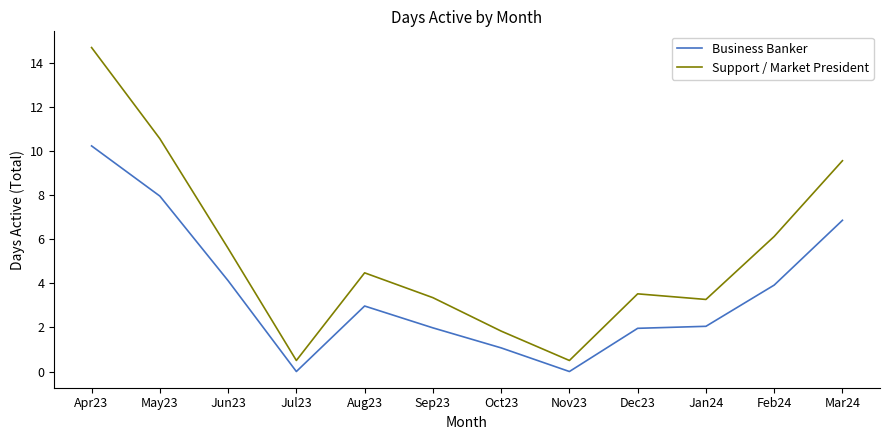

Where does the Support / Market President series first go above 4?

Apr23